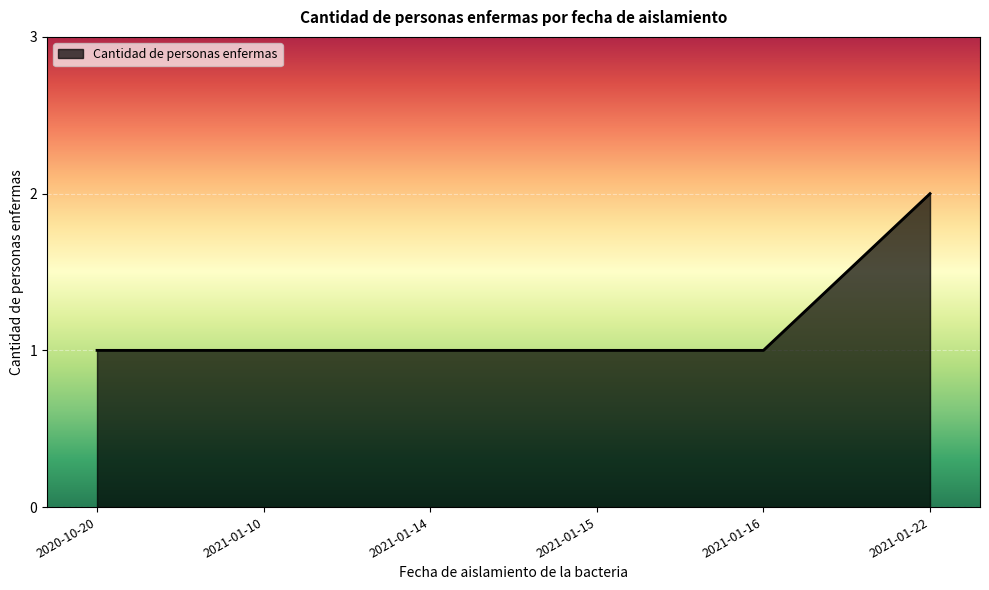

What position from the right is 2021-01-22?

1